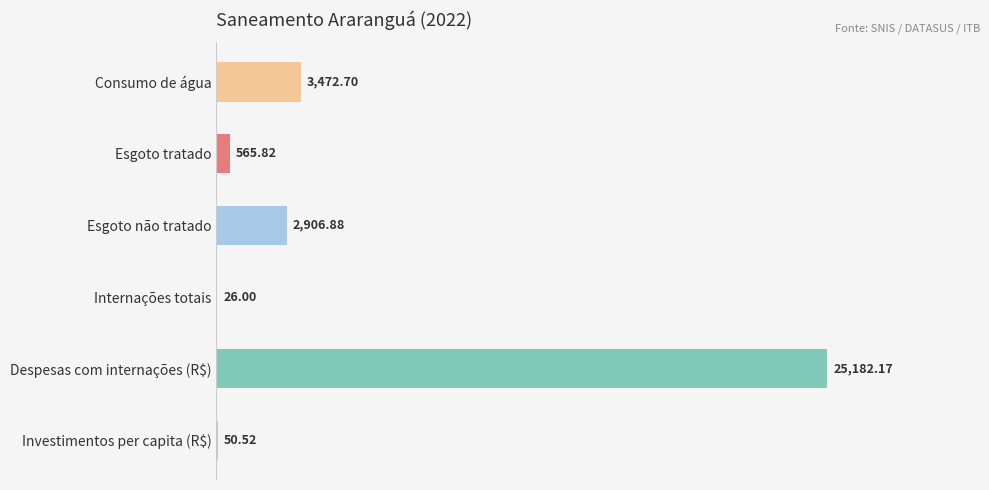

What is the sum of the values at Internações totais and Investimentos per capita (R$)?

76.5